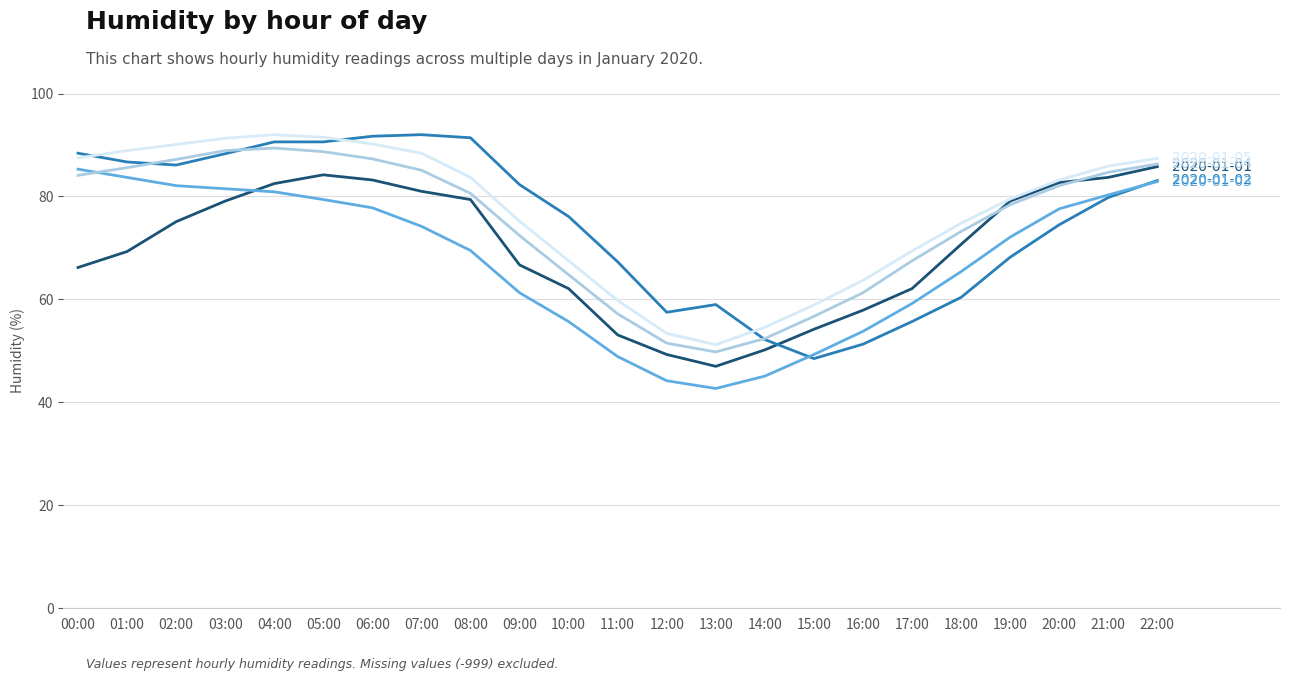

What is the maximum value shown in the chart?

92.0